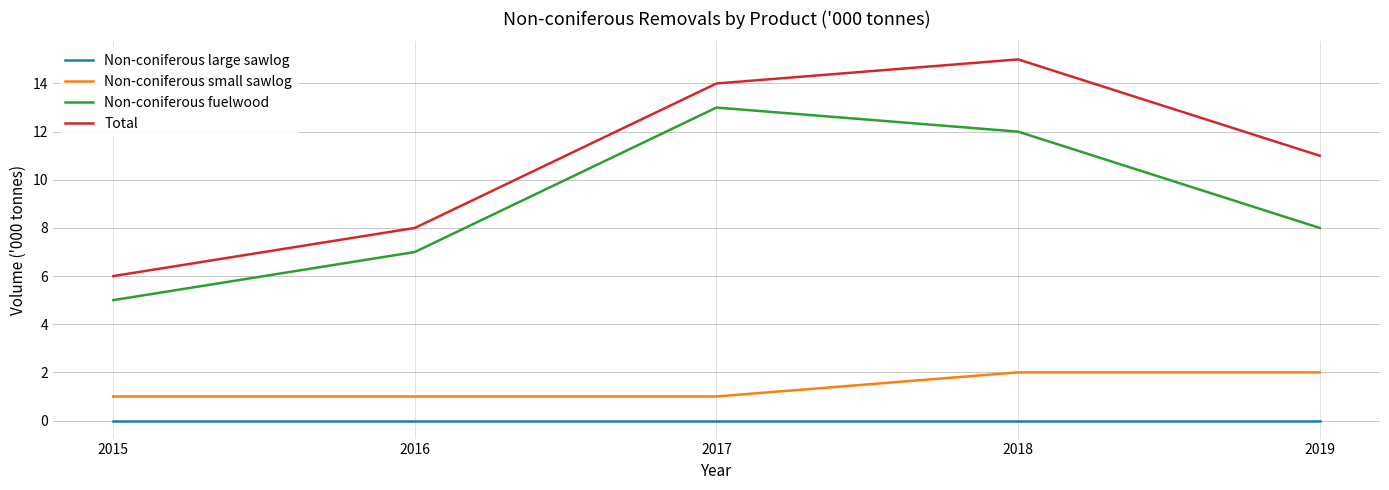

Reading left to right, what are all the values shown in this chart?

Non-coniferous large sawlog: 2015=0	2016=0	2017=0	2018=0	2019=0
Non-coniferous small sawlog: 2015=1	2016=1	2017=1	2018=2	2019=2
Non-coniferous fuelwood: 2015=5	2016=7	2017=13	2018=12	2019=8
Total: 2015=6	2016=8	2017=14	2018=15	2019=11